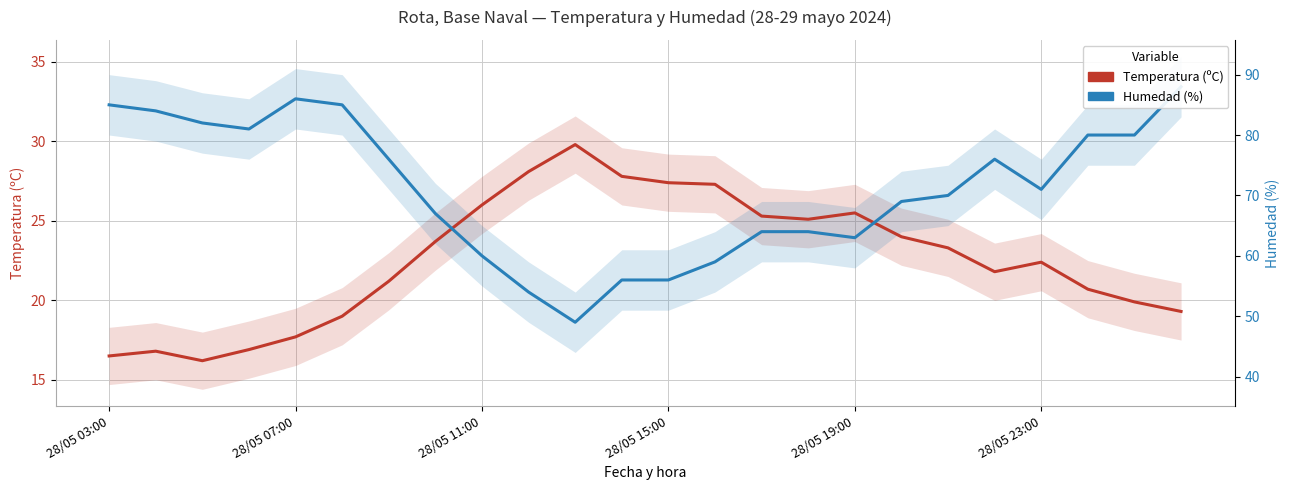

How many data points in Temperatura (ºC) are above 23?

12